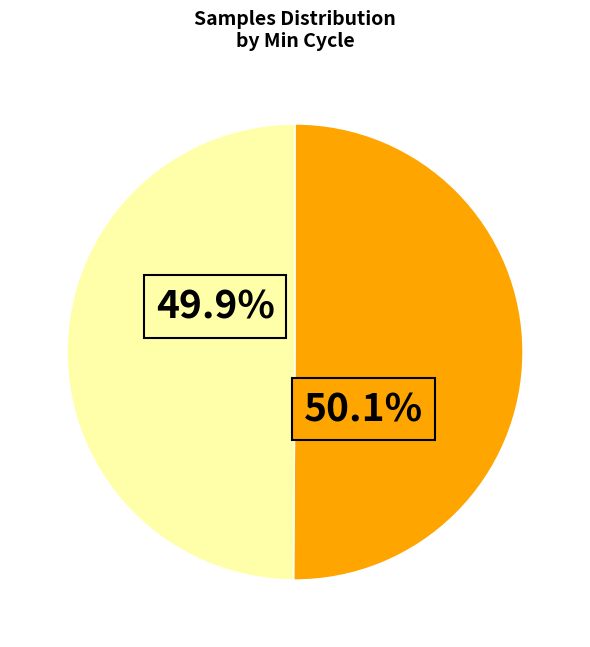

Is there any slice that represents more than half of the pie?

Yes